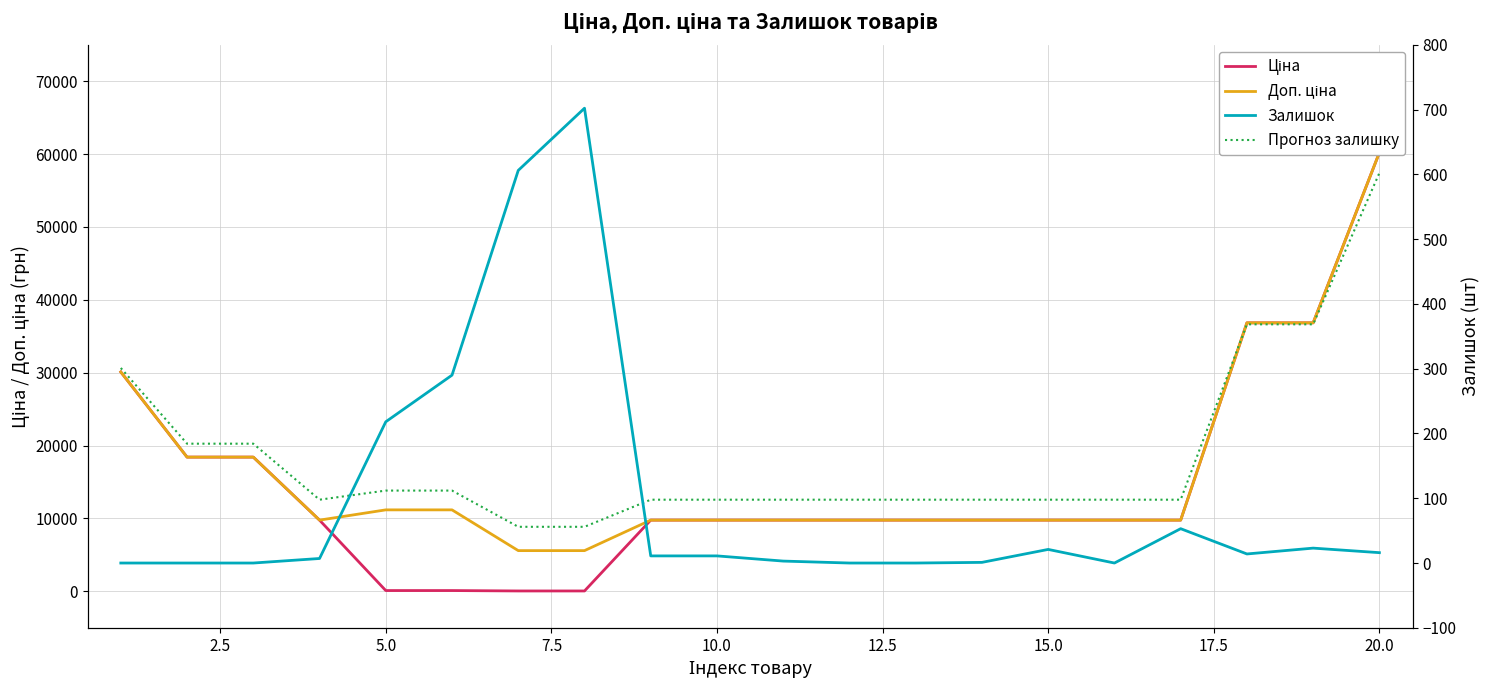

Is the value of Доп. ціна at 17 greater than the value of Ціна at 15.0?

Yes